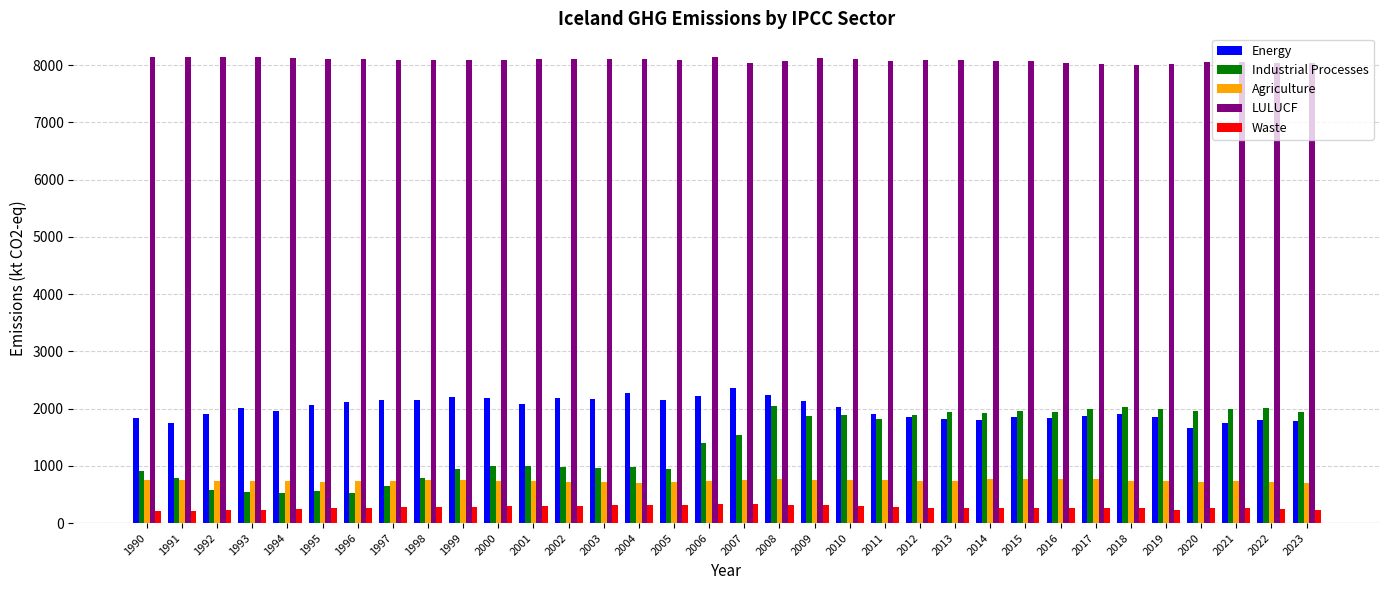

Is it true that Energy equals 3647.9 at 2008?

False